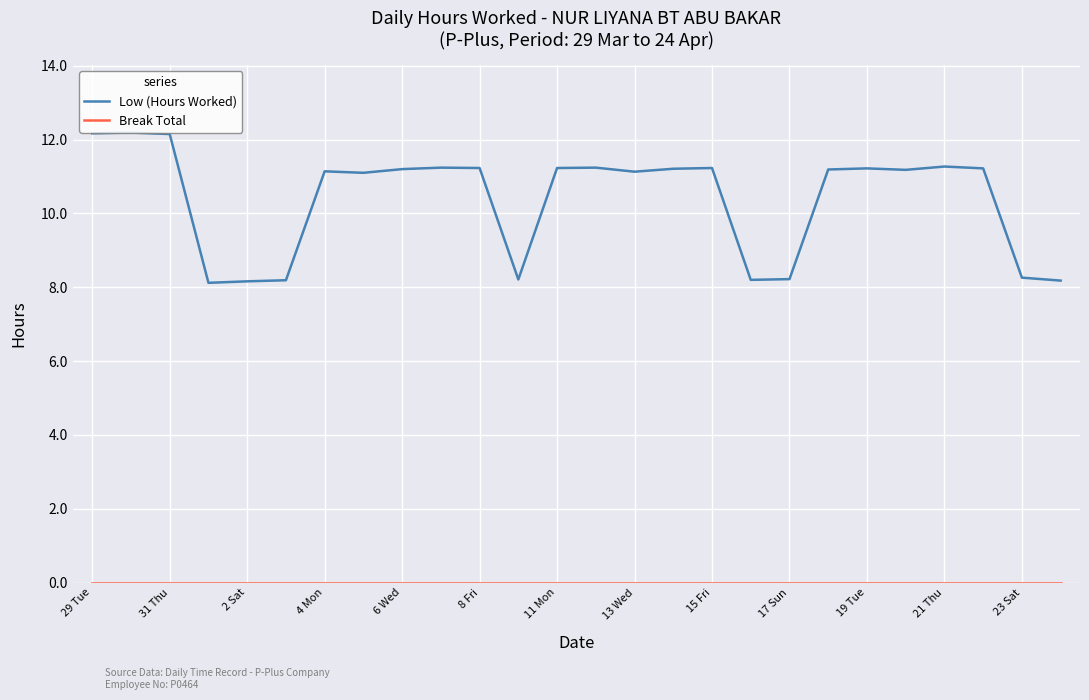

Which series has the widest spread of values?

Low (Hours Worked)